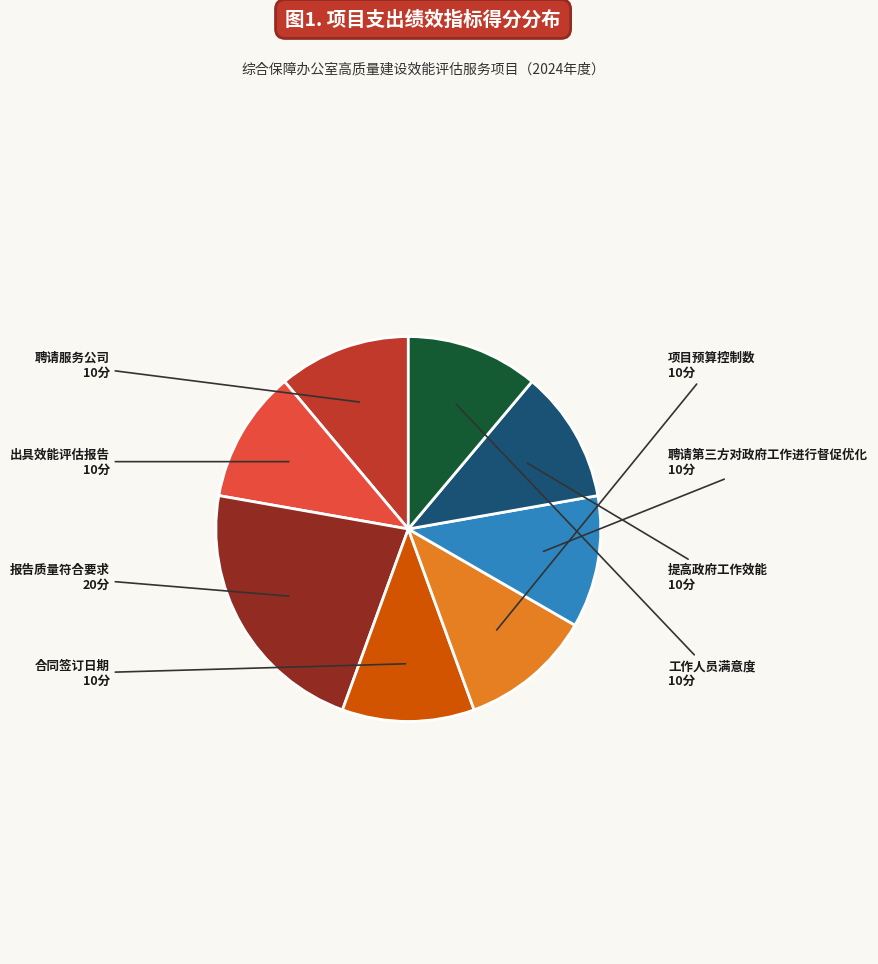

How many segments does this pie chart have?

8